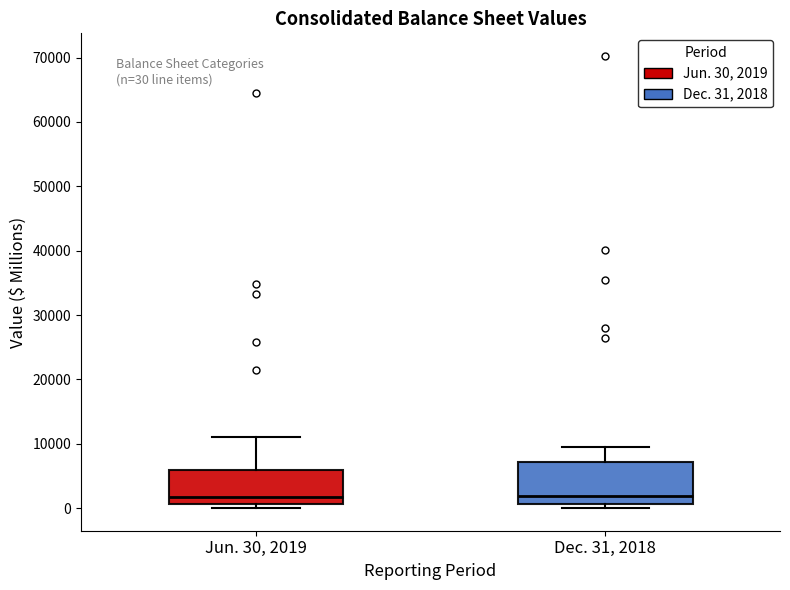

Comparing the boxes themselves (not the whiskers), which one is the tallest?

Dec. 31, 2018